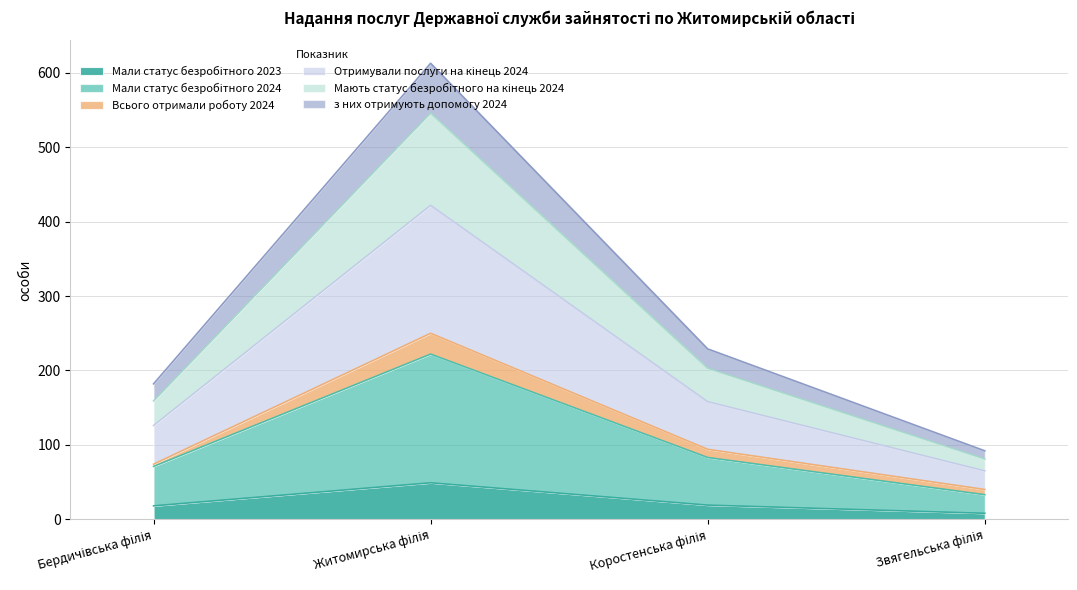

At which label does Отримували послуги на кінець 2024 reach its minimum?

Звягельська філія